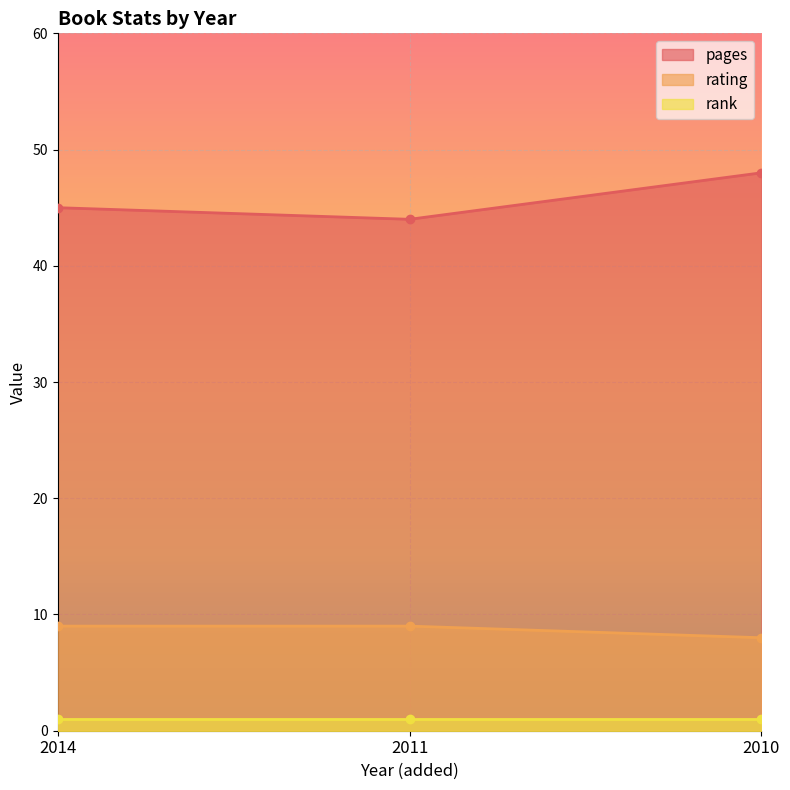

Is it true that rating equals 9 at 2014?

True